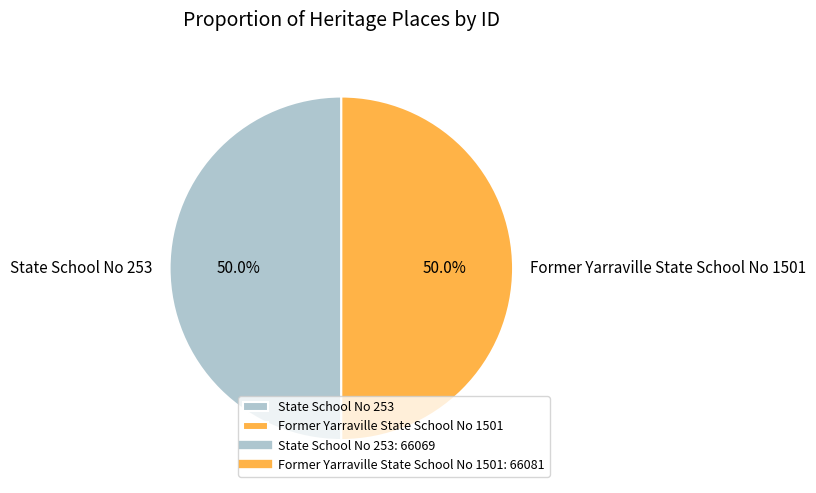

To the nearest percent, what portion does State School No 253 represent?

50%